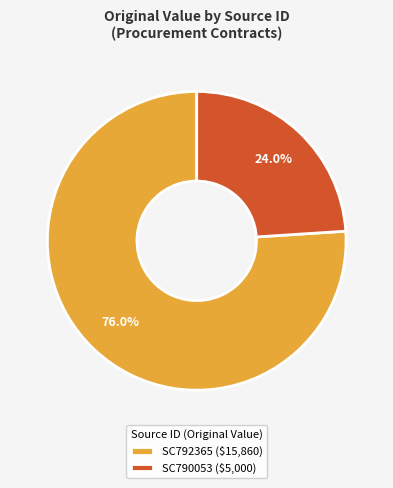

Count the number of slices in the pie.

2